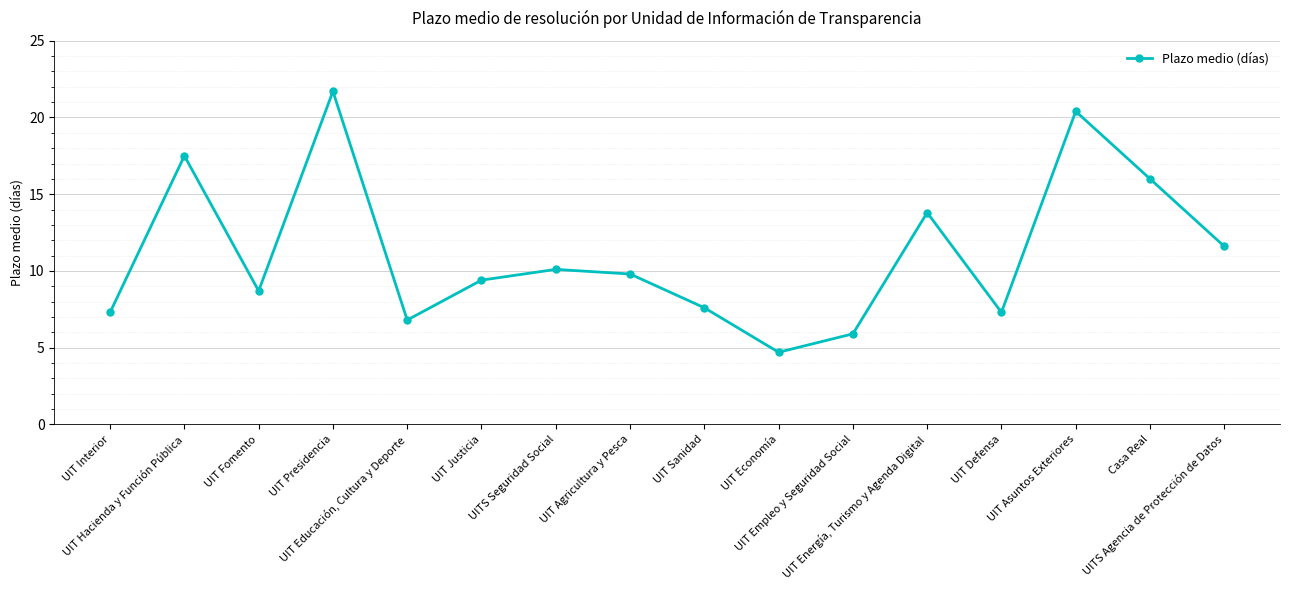

How many lines are shown in the chart?

1